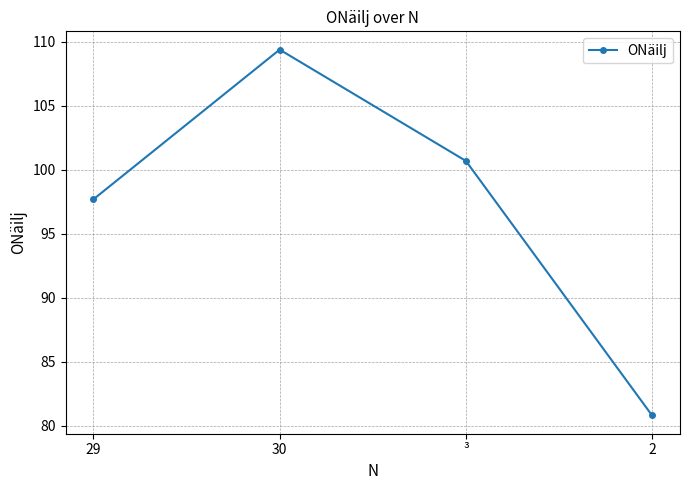

True or false: the data shows 49.4 at ³.

False